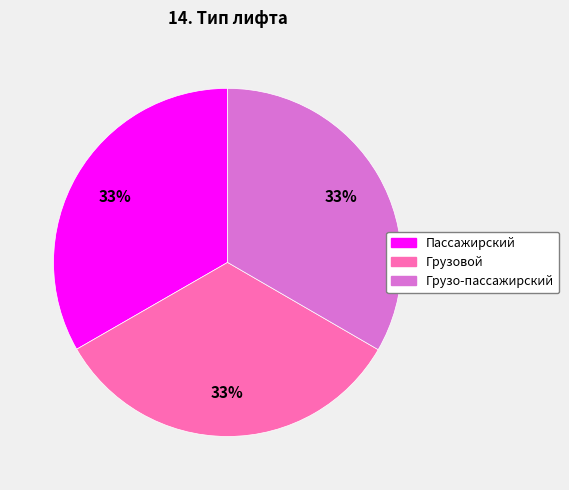

Does Грузовой represent more than half of the total?

No